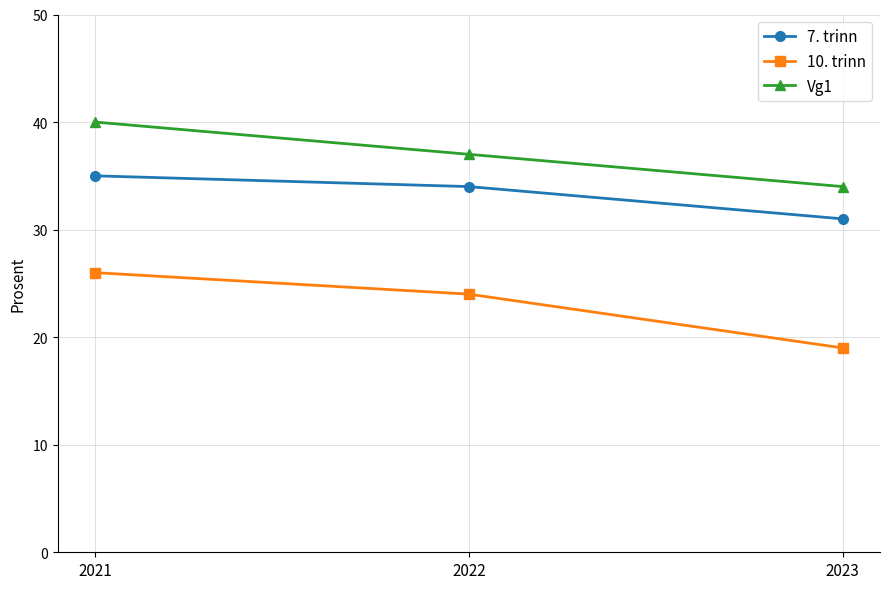

At which category is the sum across all series the highest?

2021